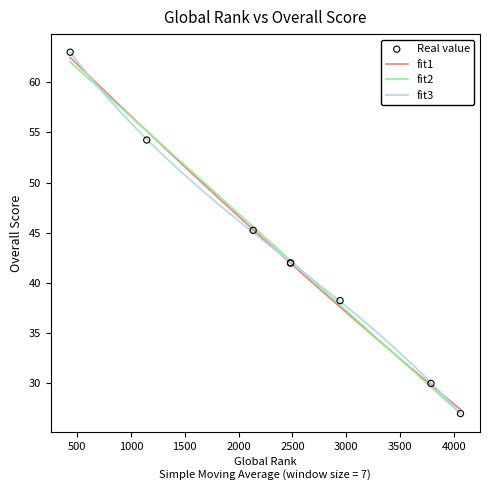

Between 1147 and 3786, which is larger?

1147